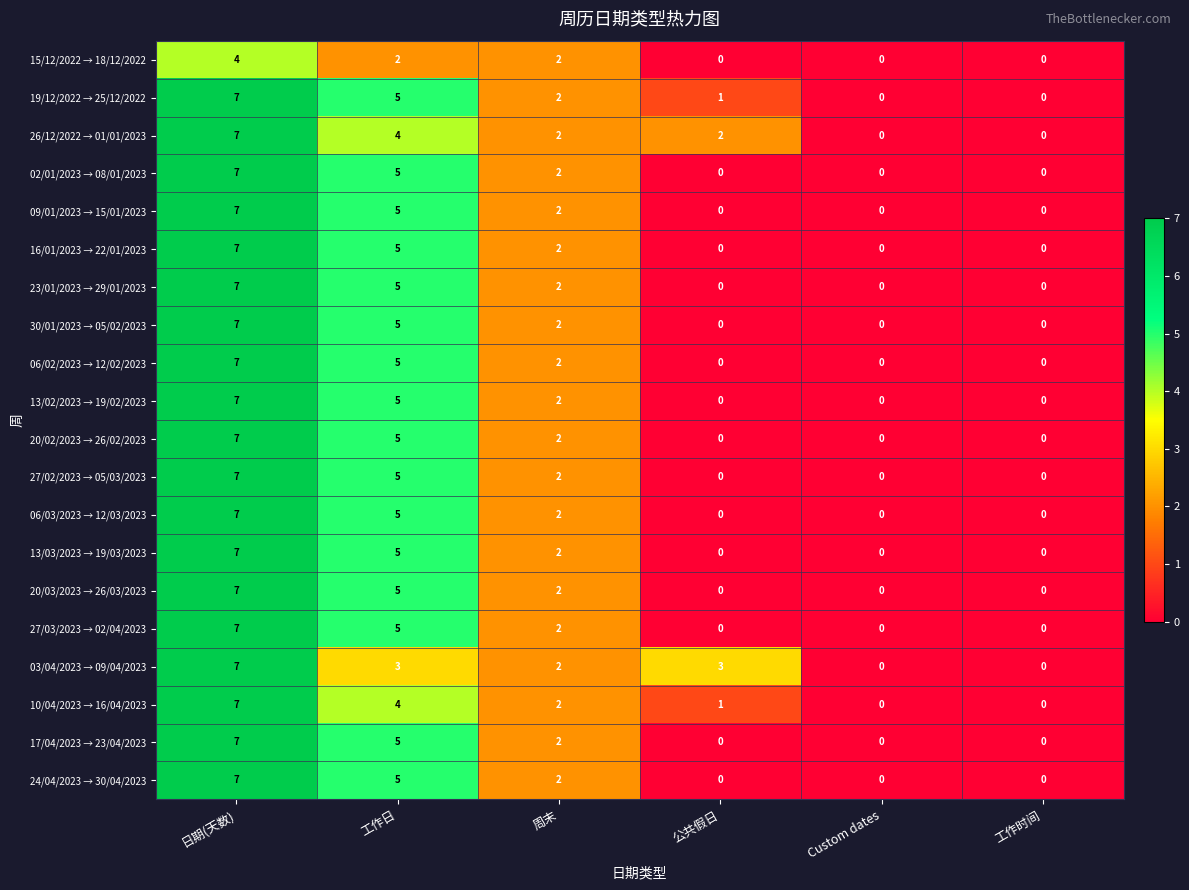

What is the difference between the maximum and minimum values in the 15/12/2022 → 18/12/2022 series?

4